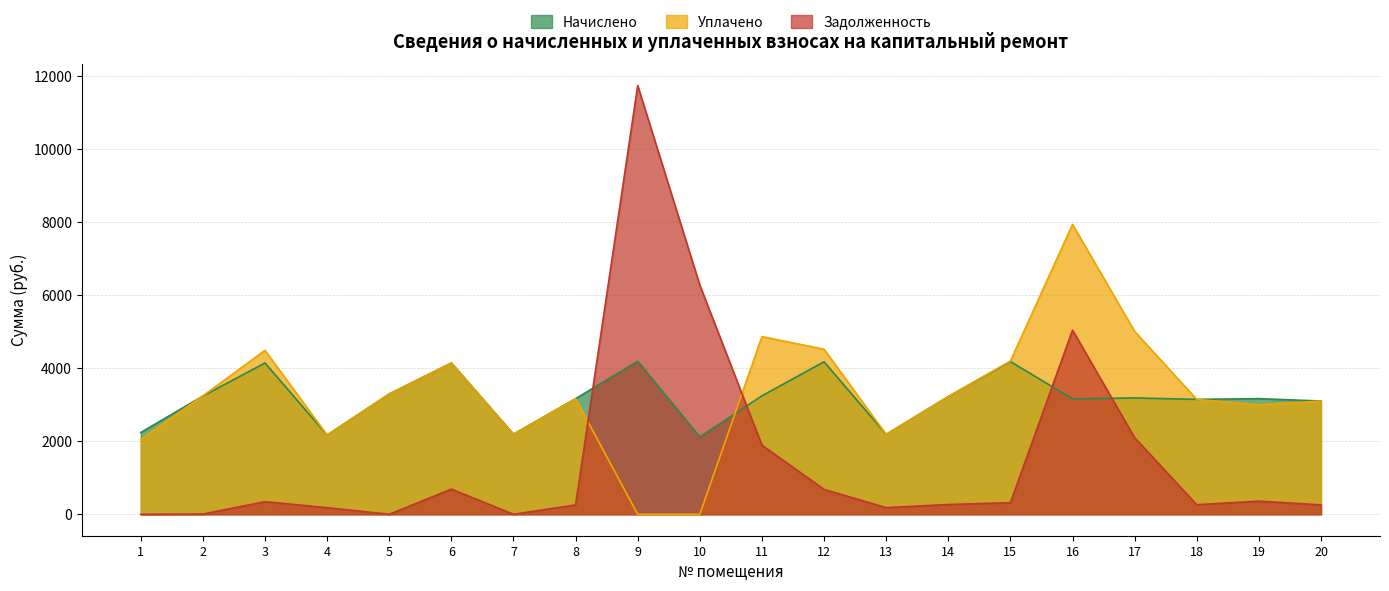

What value does the Уплачено series have at 20?

3103.5